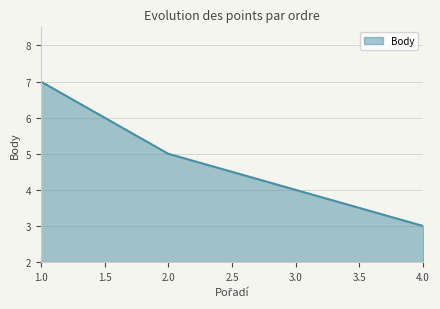

What is the ratio of the value at 4.0 to the value at 2.0?

0.6